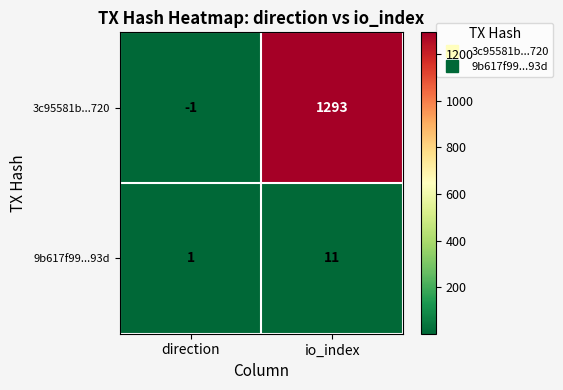

Reading left to right, list all the values displayed in this chart.

3c95581b...720: -1	1293
9b617f99...93d: 1	11